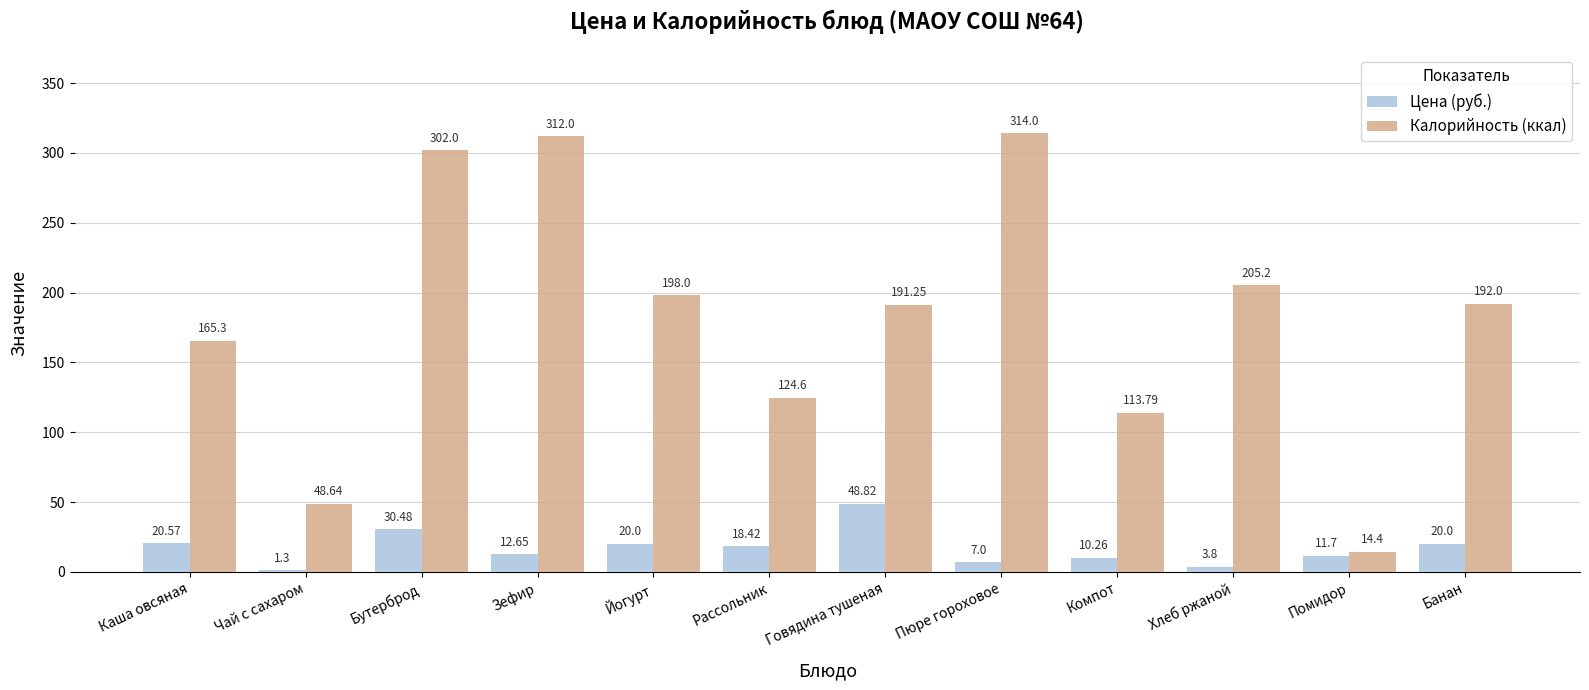

What is the highest value of the Цена (руб.) series?

48.8